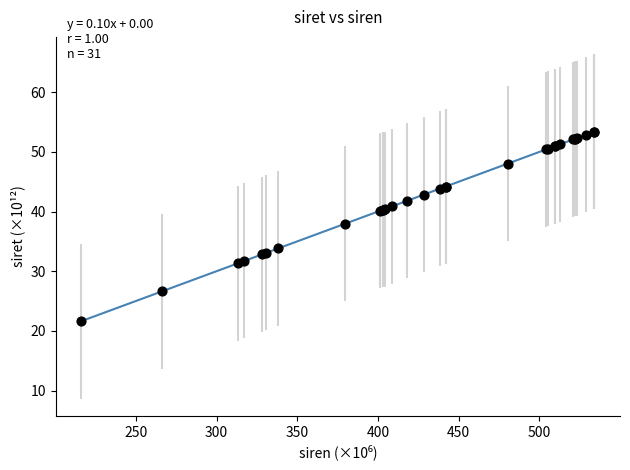

What Y value in the scatter plot is closest to 37?

38.0